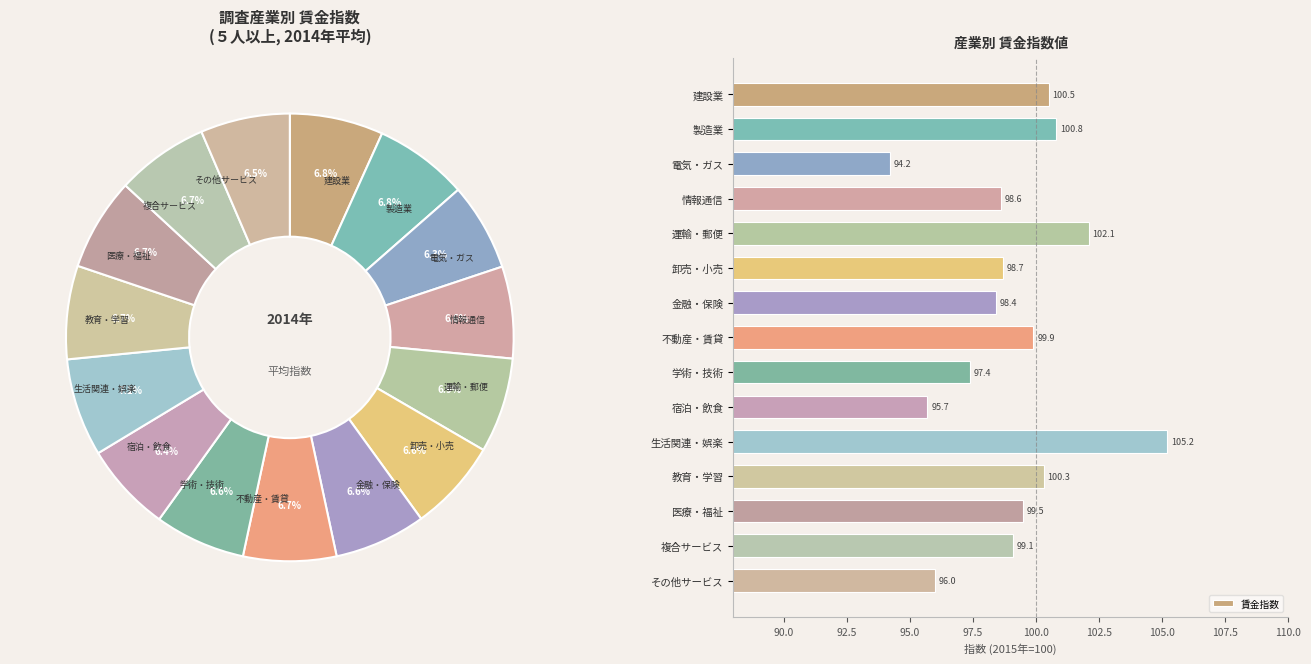

Read the 賃金指数 value at 不動産・賃貸.

99.9